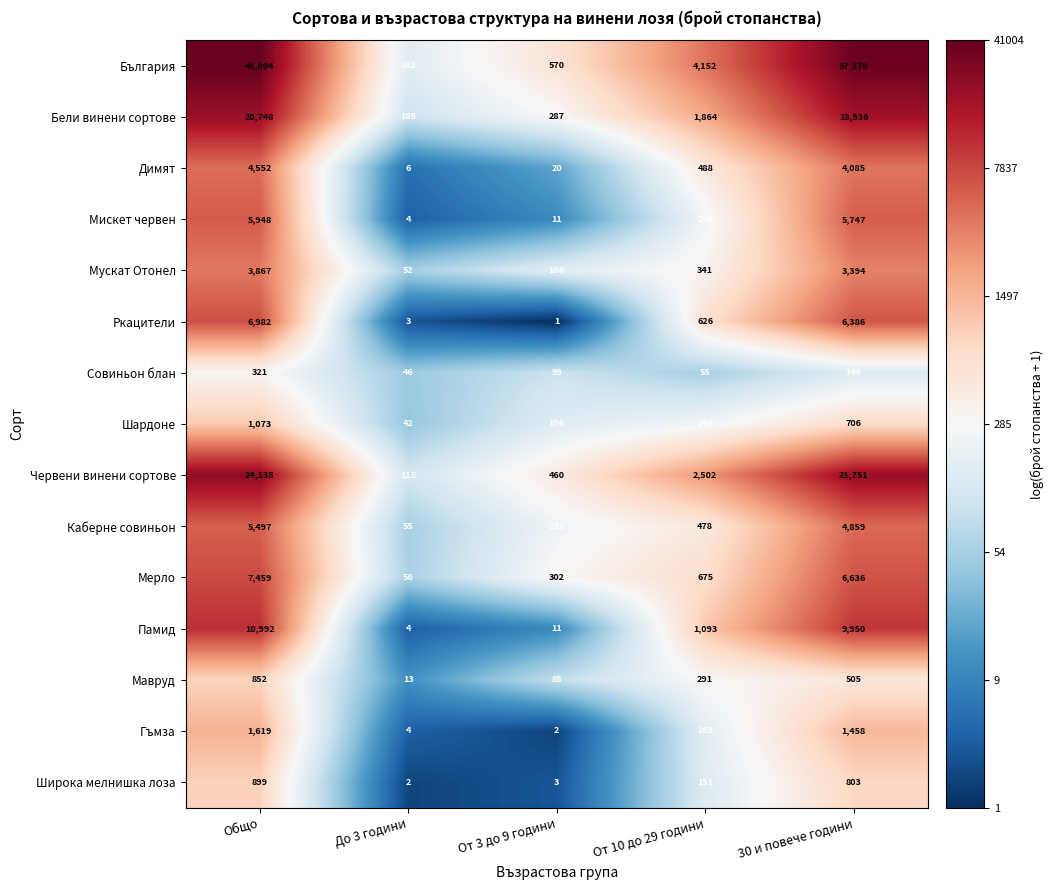

Between До 3 години and 30 и повече години, which series saw the biggest shift?

България